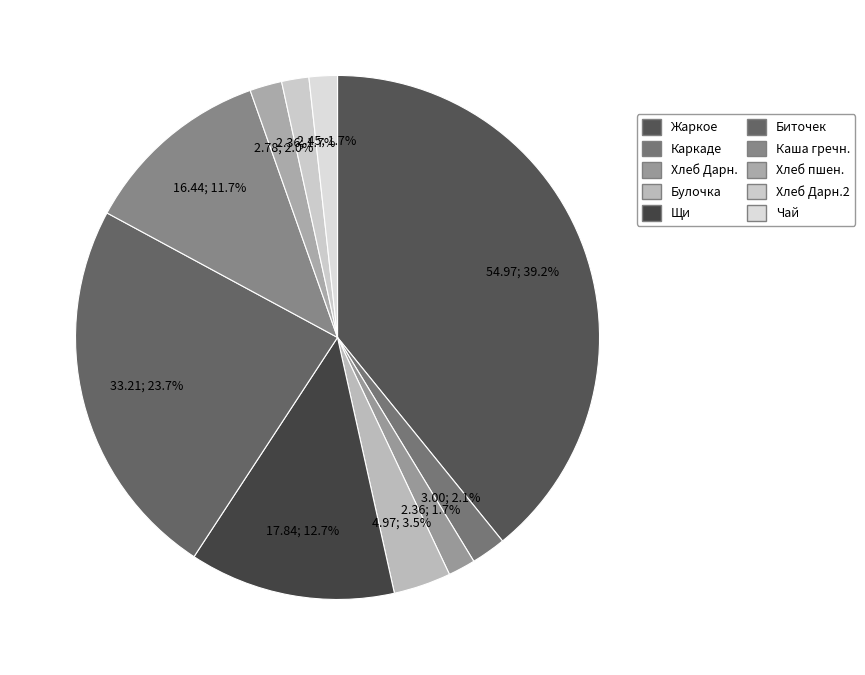

Count the number of slices in the pie.

10